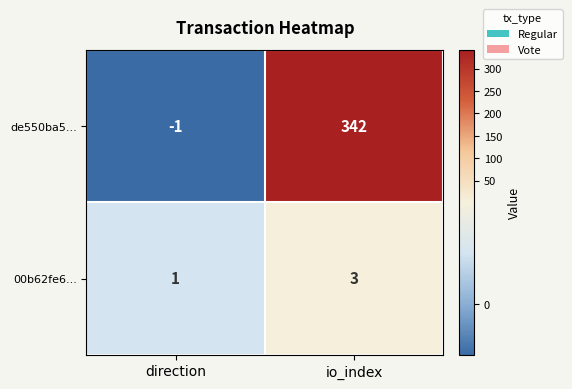

Count the number of categories in the chart.

2